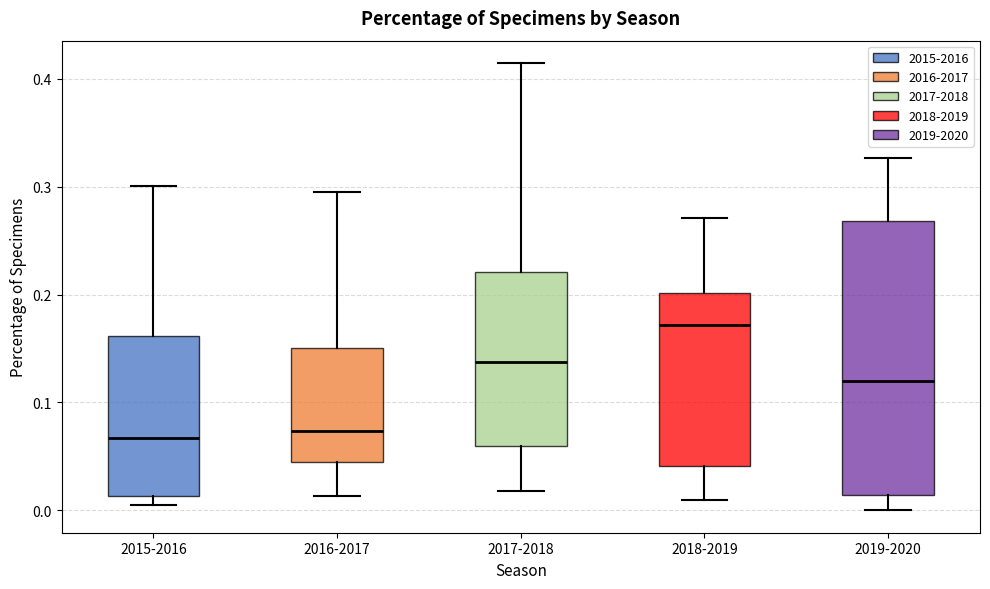

Where does the upper whisker of the box for 2015-2016 end on the y-axis? The values are not printed on the chart, so give them approximately, as read against the axis.

0.30